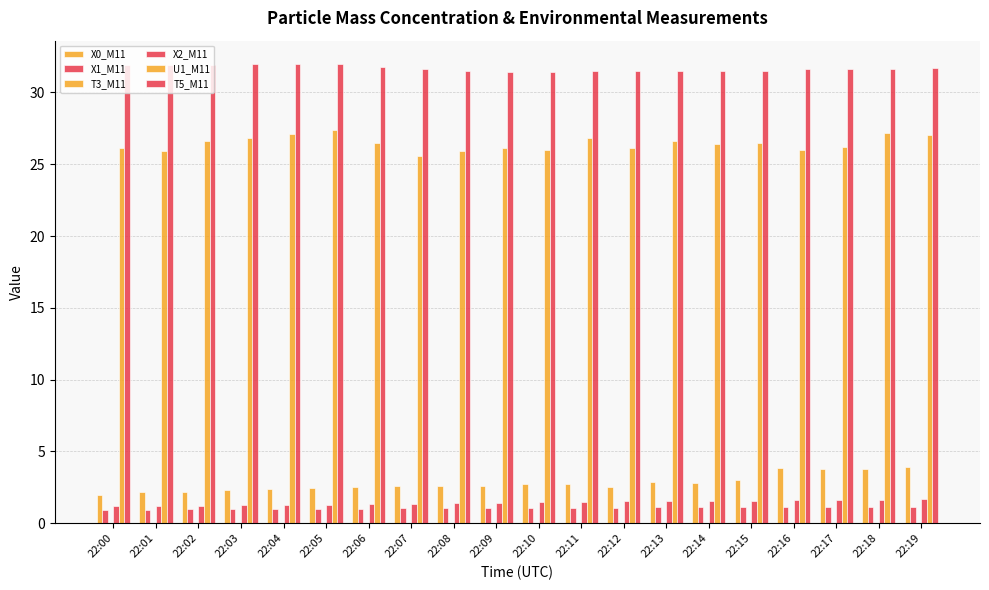

Does the chart contain any negative values?

No